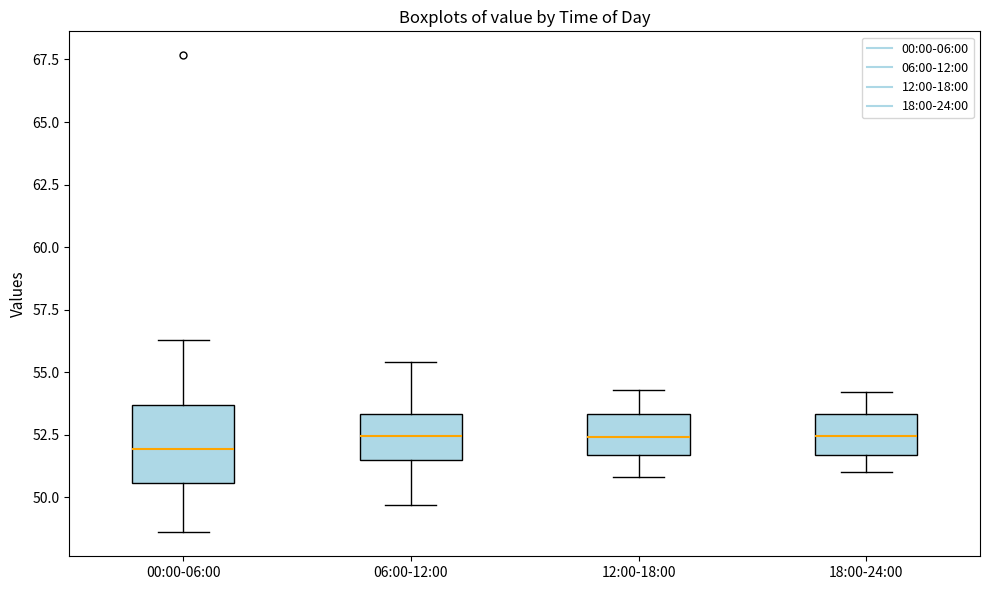

Where does the upper whisker of the box for 00:00-06:00 end on the y-axis? The values are not printed on the chart, so give them approximately, as read against the axis.

56.5